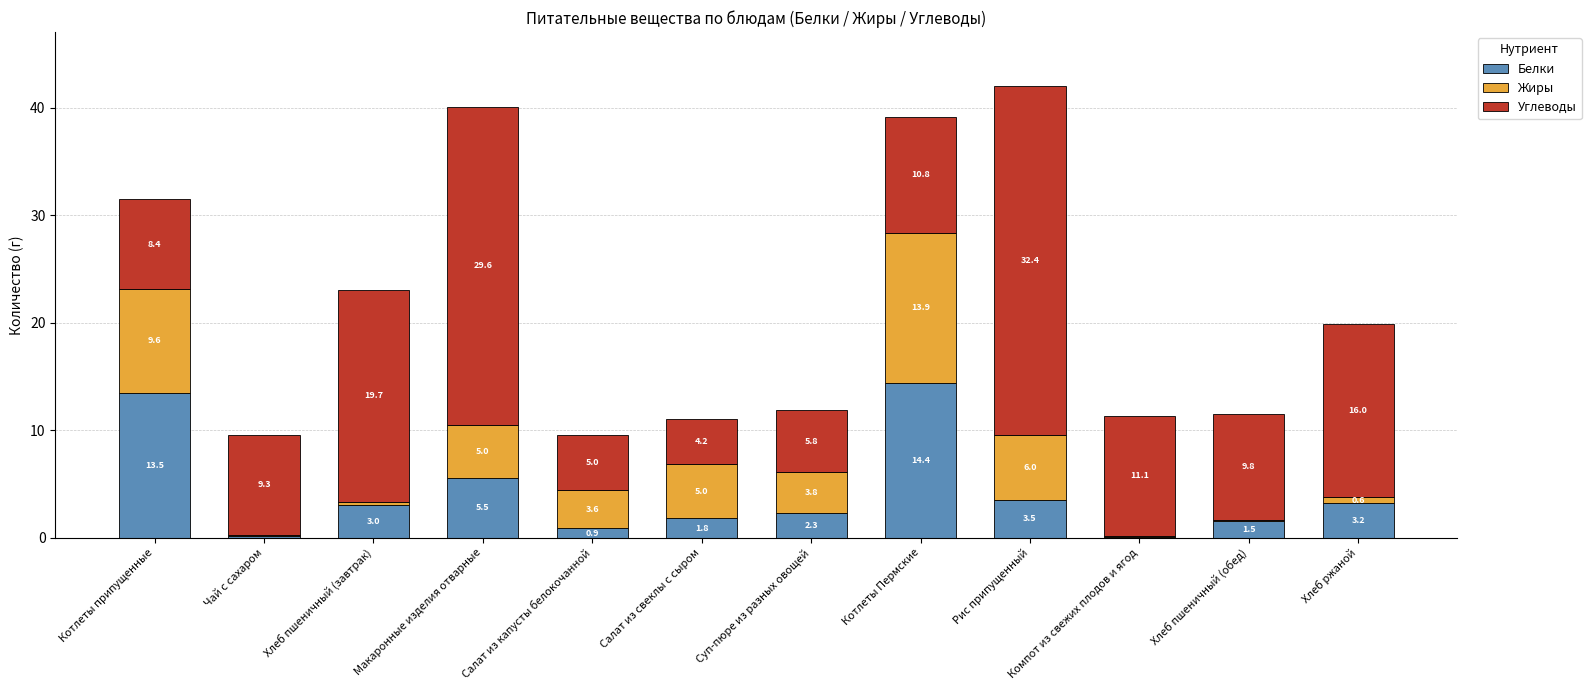

How many series are shown in this chart?

3